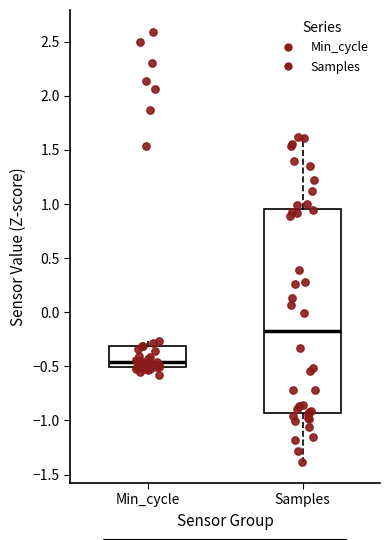

Where does the median line of the box for Min_cycle sit on the y-axis? The values are not printed on the chart, so give them approximately, as read against the axis.

-0.45